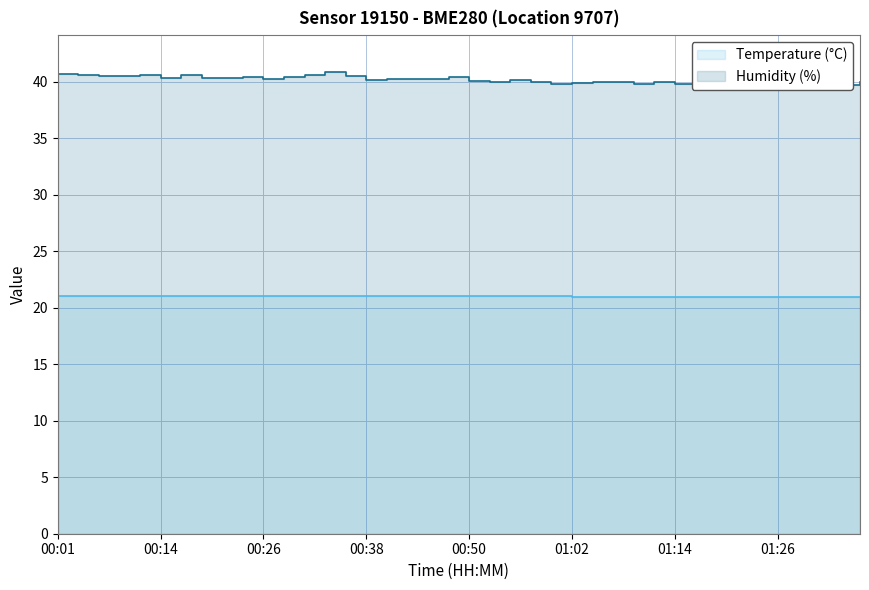

What is the label of the 13th point from the left?

00:31